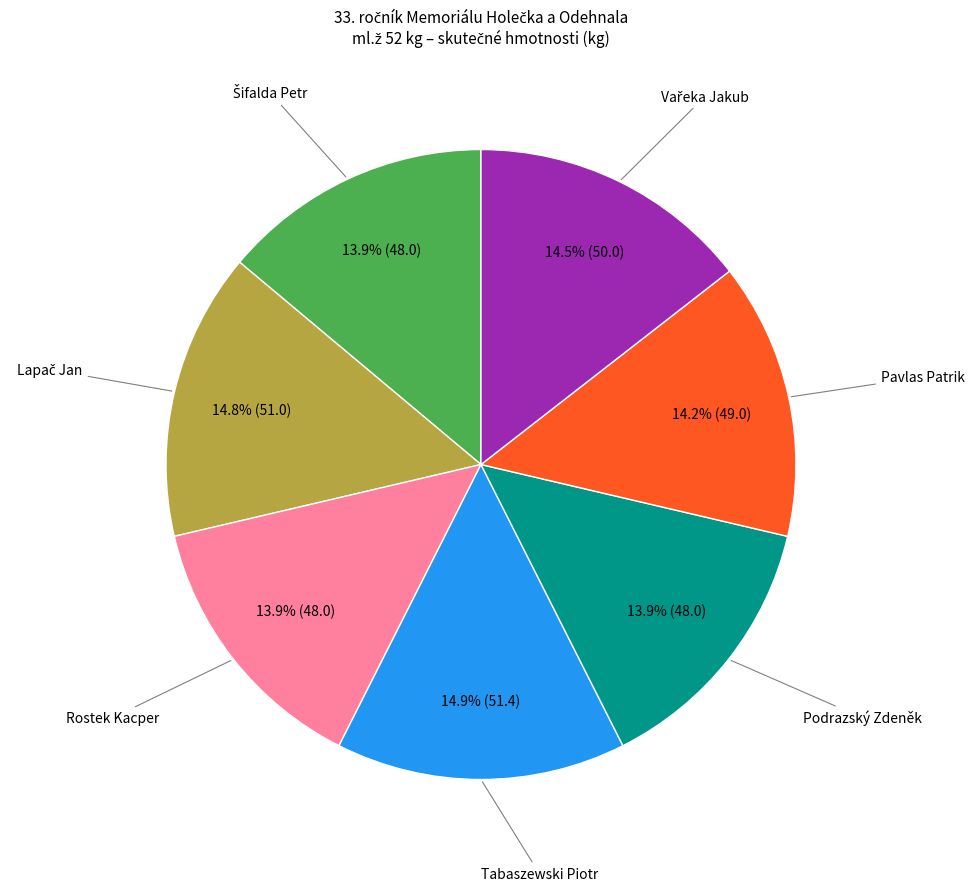

How many segments does this pie chart have?

7